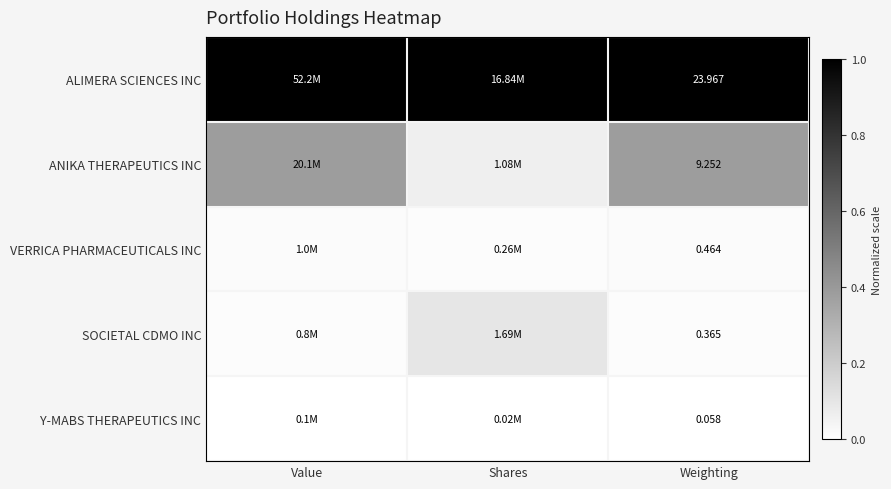

Is it true that SOCIETAL CDMO INC equals 0.0 at Value?

False